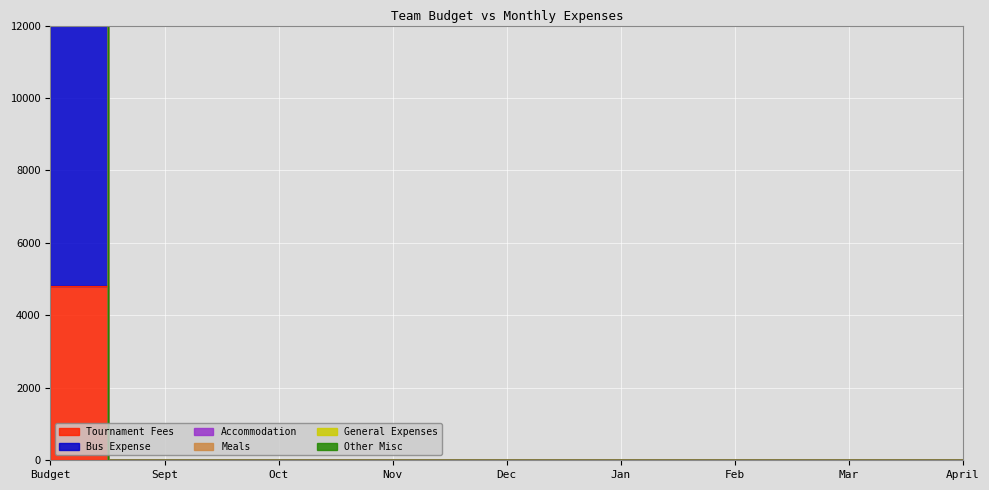

What is the greatest value displayed?

17800